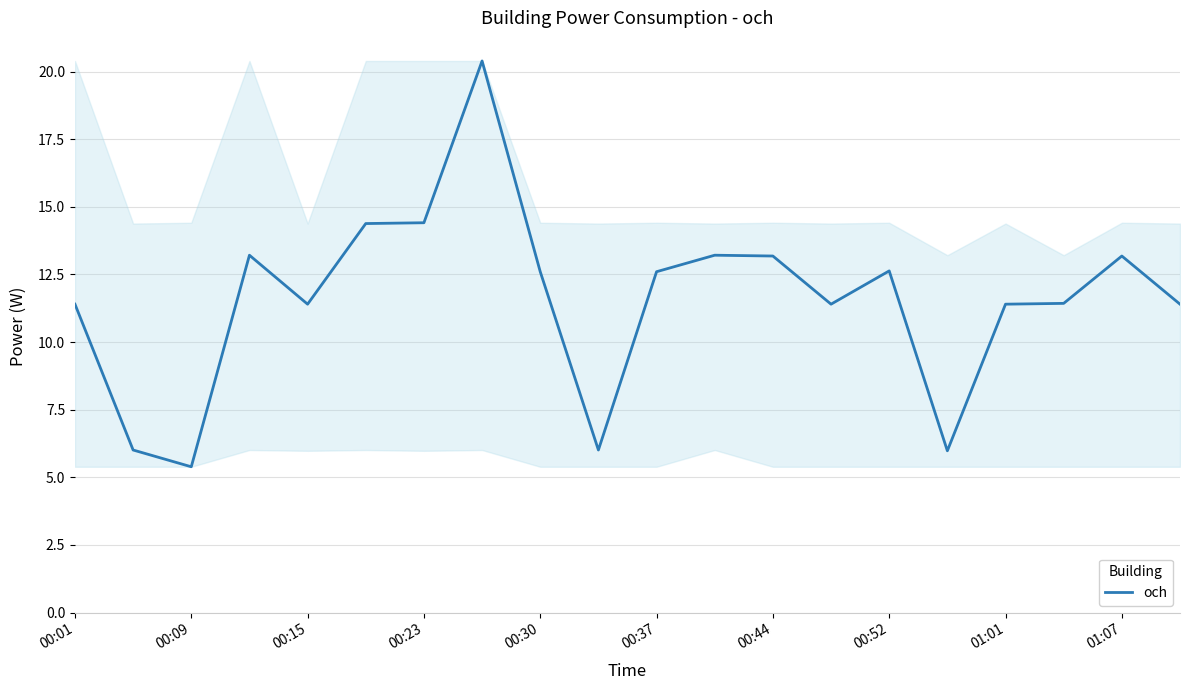

What is the maximum value shown in the chart?

20.4